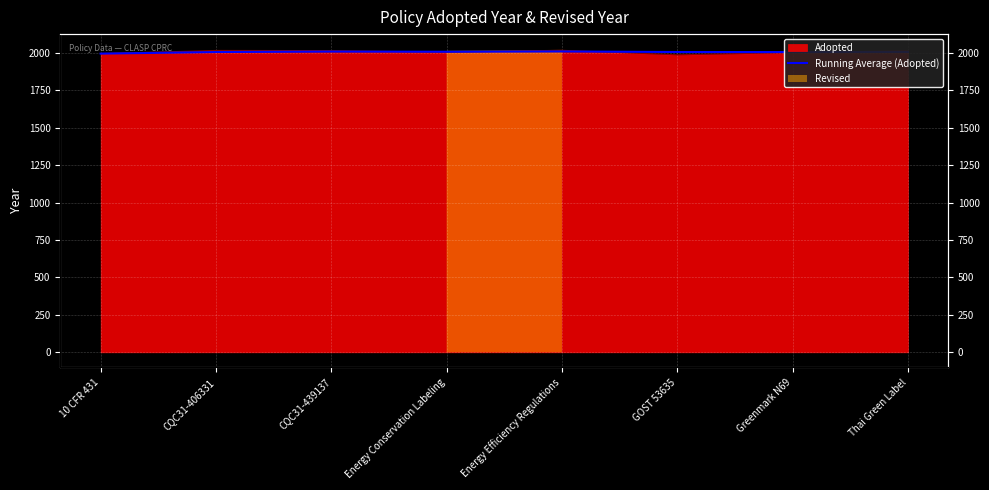

List the labels in order of value, smallest first.

10 CFR 431, Greenmark N69, CQC31-406331, GOST 53635, Thai Green Label, Energy Conservation Labeling, CQC31-439137, Energy Efficiency Regulations